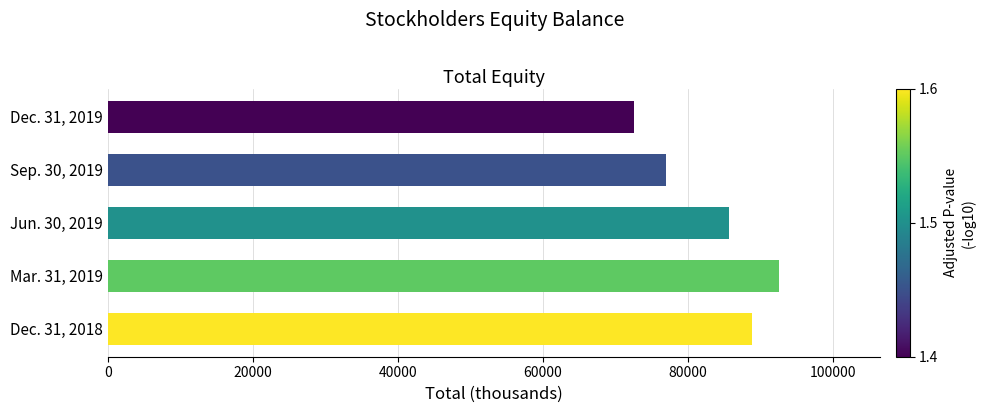

What is the change in value from Jun. 30, 2019 to Sep. 30, 2019?

-8677